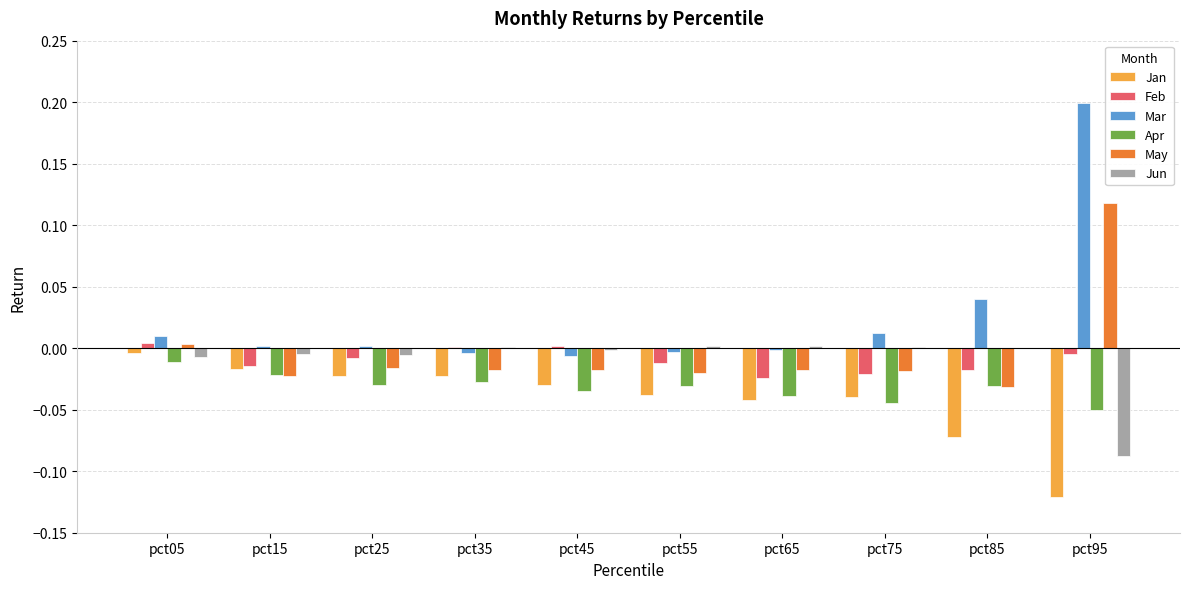

How many data points does each series have?

10